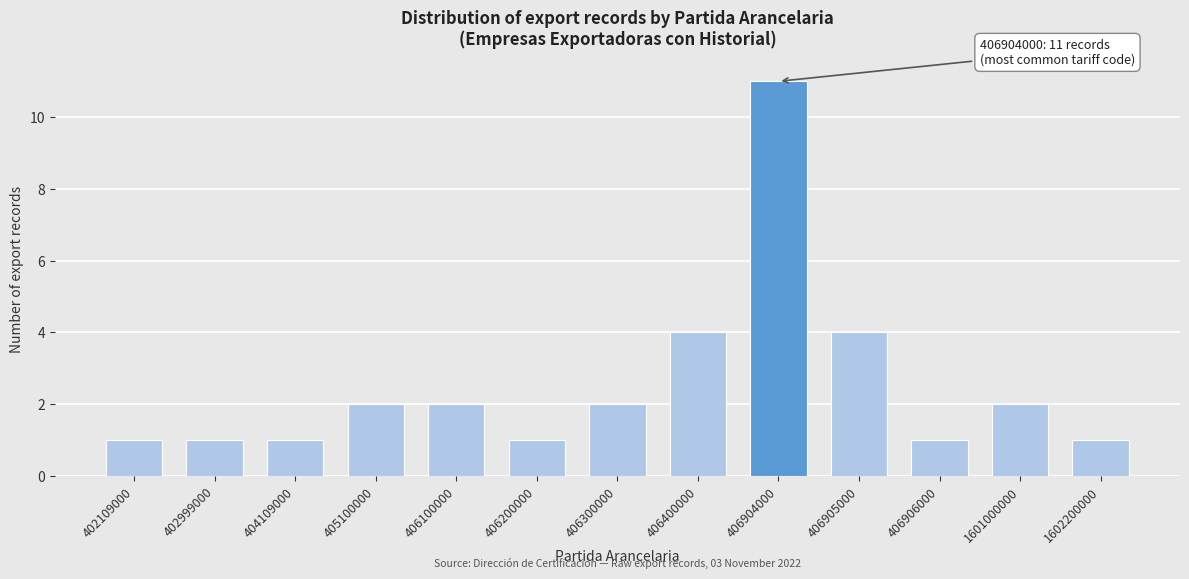

Reading right to left, transcribe all the data shown in this chart.

1602200000=1	1601000000=2	406906000=1	406905000=4	406904000=11	406400000=4	406300000=2	406200000=1	406100000=2	405100000=2	404109000=1	402999000=1	402109000=1